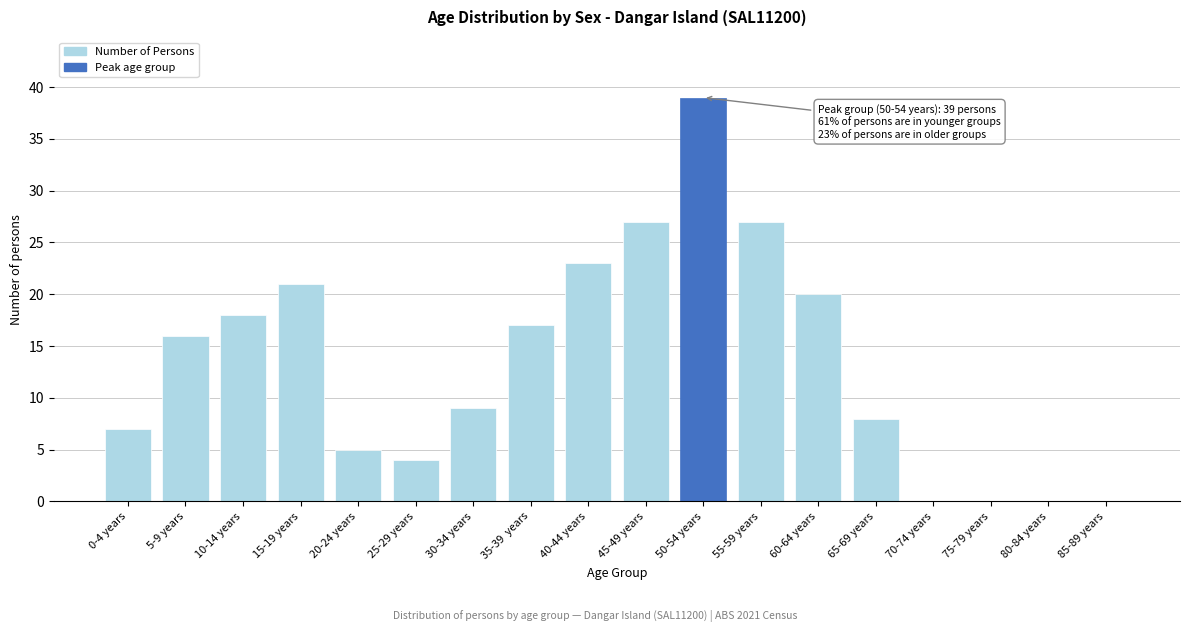

Reading left to right, list all the values displayed in this chart.

0-4 years=7	5-9 years=16	10-14 years=18	15-19 years=21	20-24 years=5	25-29 years=4	30-34 years=9	35-39  years=17	40-44 years=23	45-49 years=27	50-54 years=39	55-59 years=27	60-64 years=20	65-69 years=8	70-74 years=0	75-79 years=0	80-84 years=0	85-89 years=0